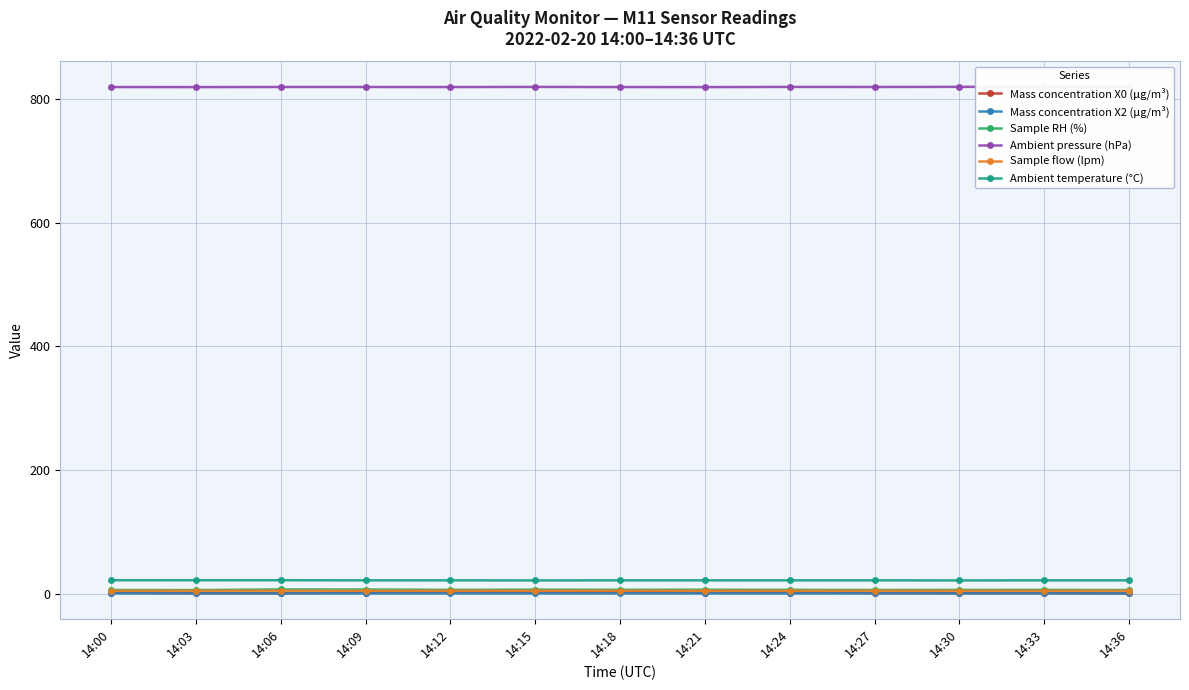

True or false: Sample RH (%) has a value of 3.8 at 14:36.

False